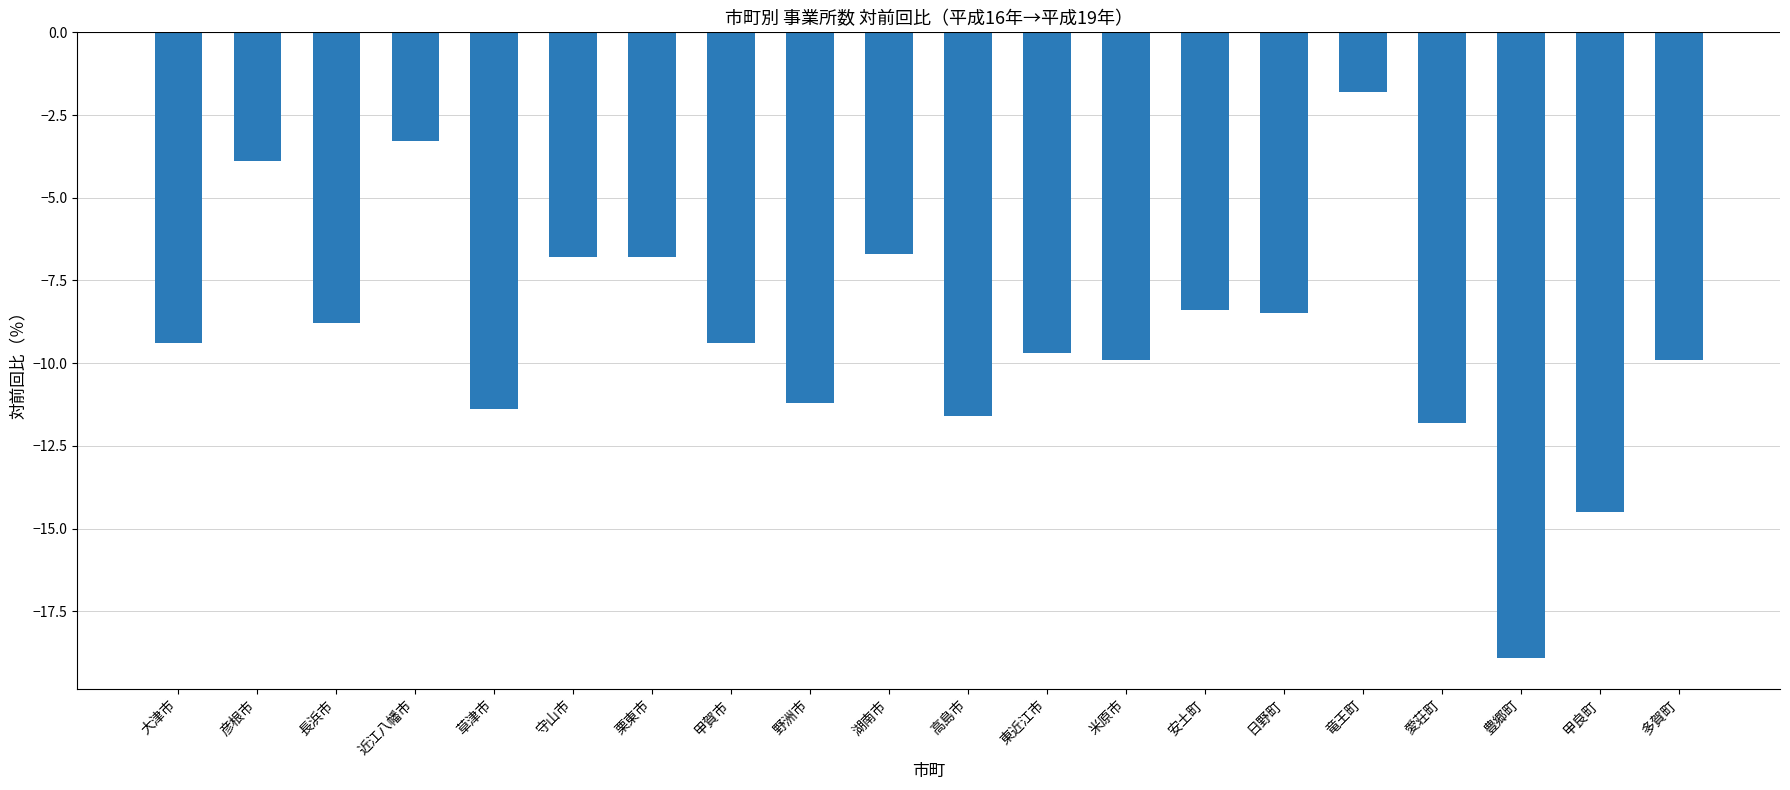

How many data points are less than -9?

11